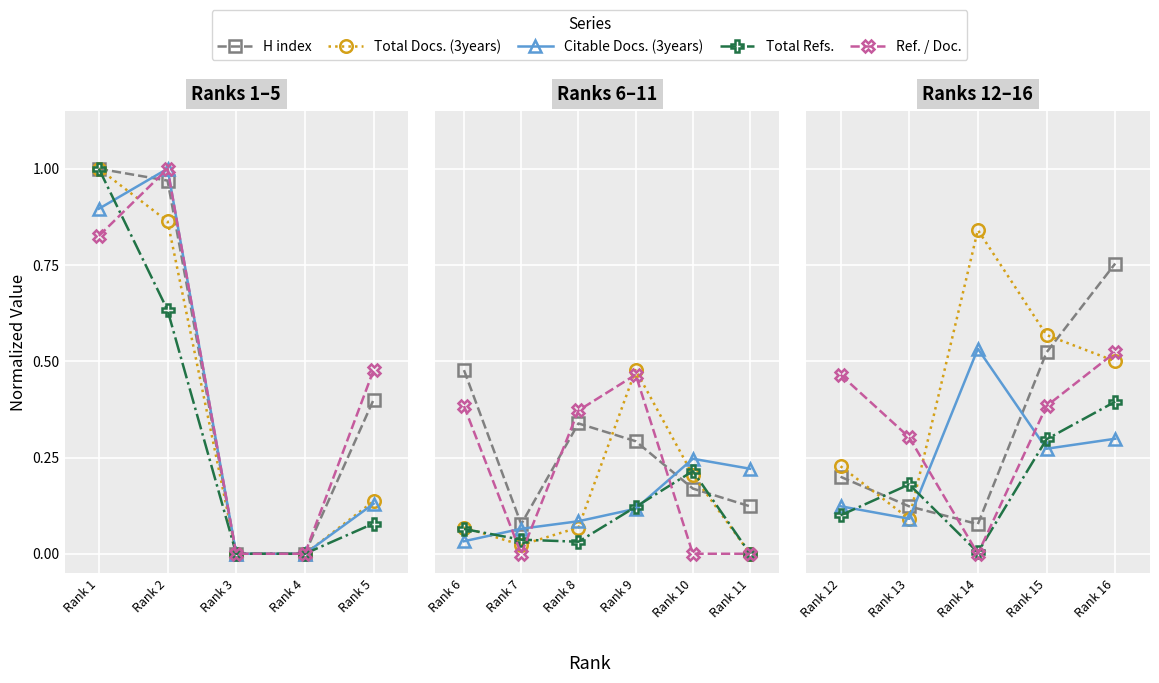

Which category has the lowest value in the Total Refs. series?

Rank 14